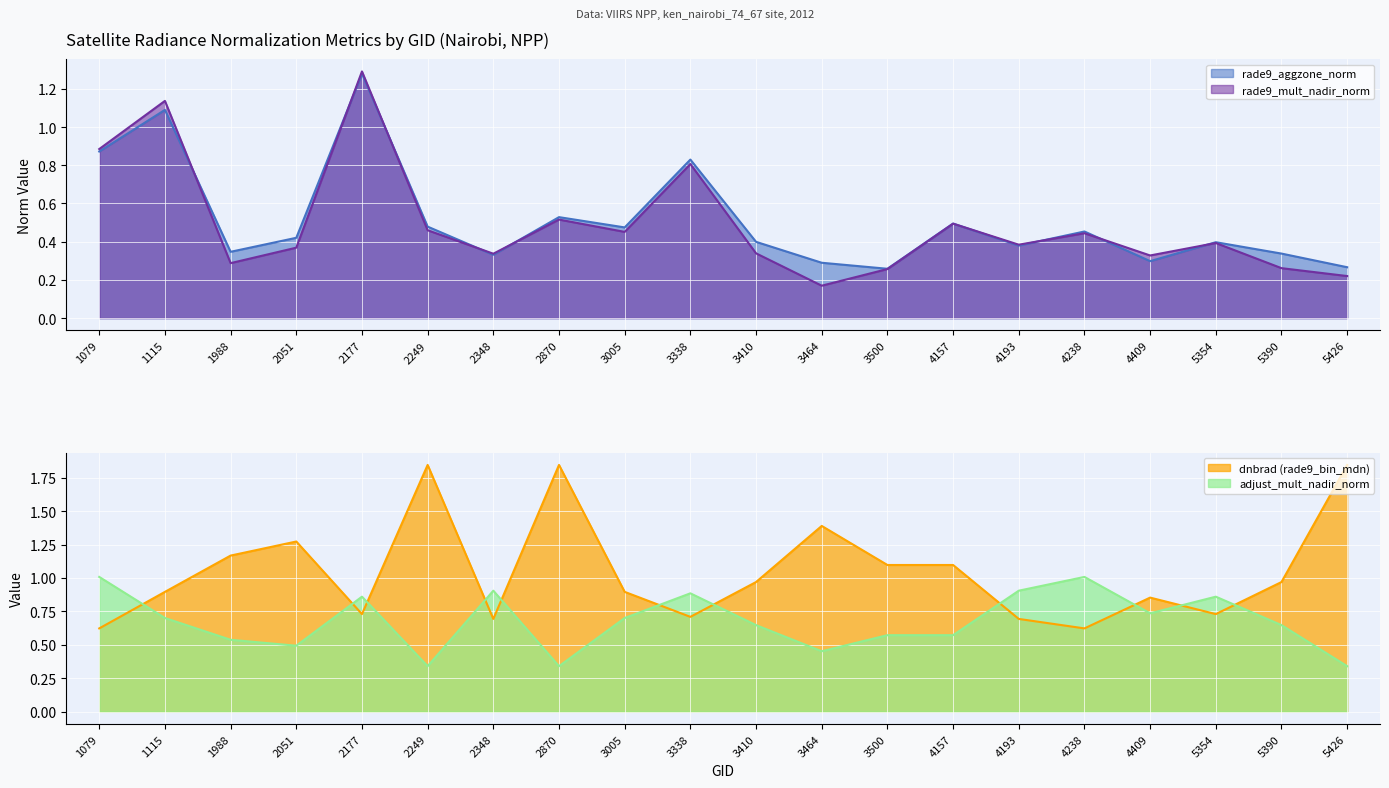

Which category has the highest value in the rade9_mult_nadir_norm series?

2177